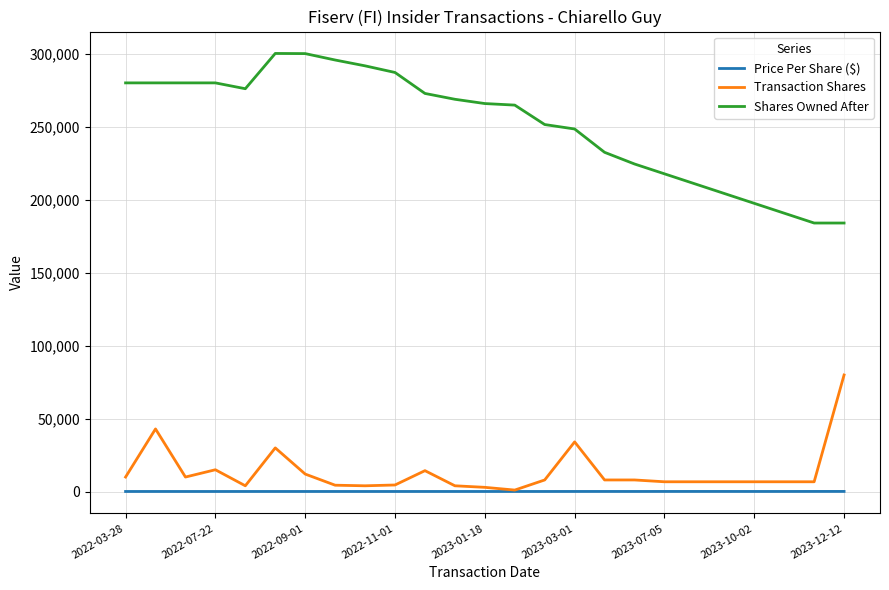

What is the difference between the maximum and second lowest values in the Transaction Shares series?

77063.0